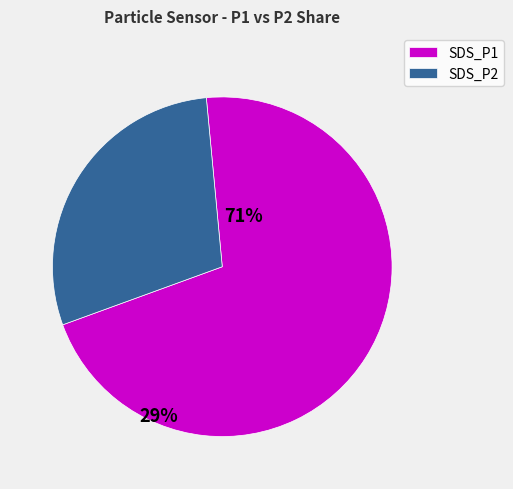

Is the sum of SDS_P1 and SDS_P2 greater than half?

Yes